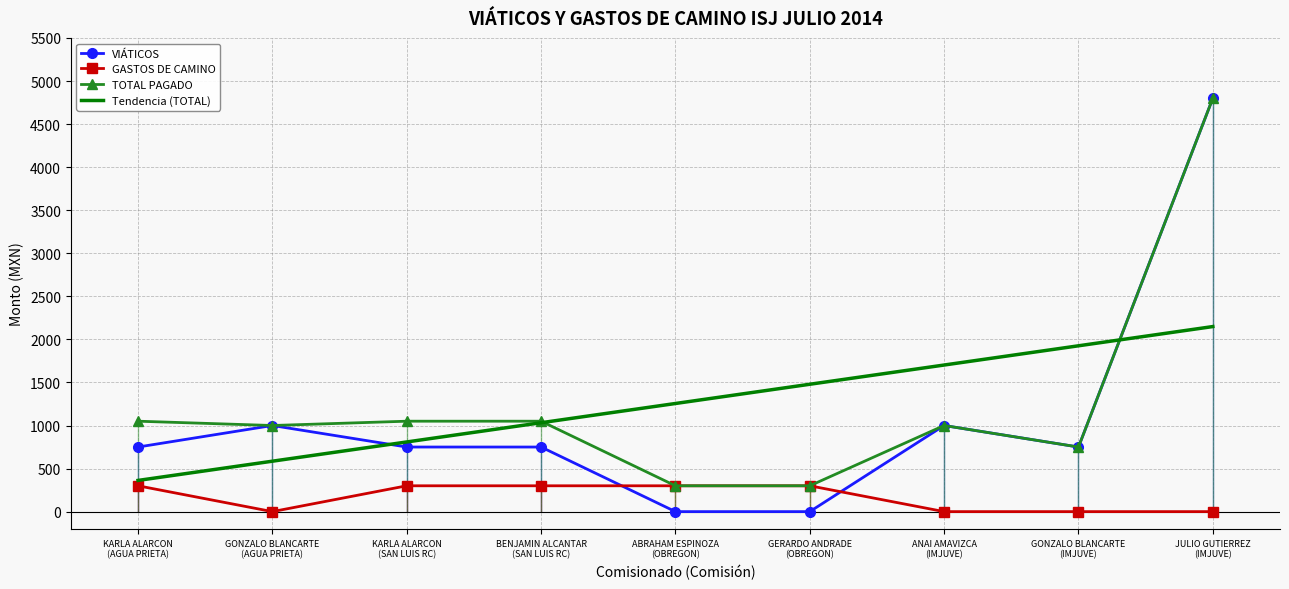

What is the difference between the Tendencia (TOTAL) values at JULIO GUTIERREZ
(IMJUVE) and KARLA ALARCON
(SAN LUIS RC)?

1340.0